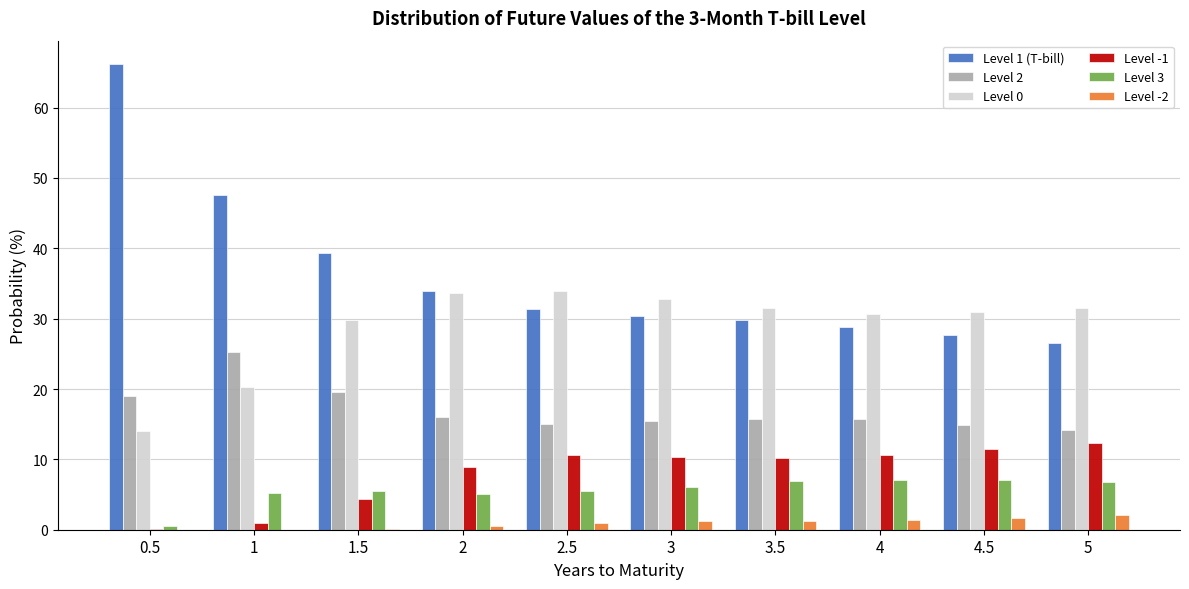

True or false: Level 0 has a value of 45.7 at 2.

False